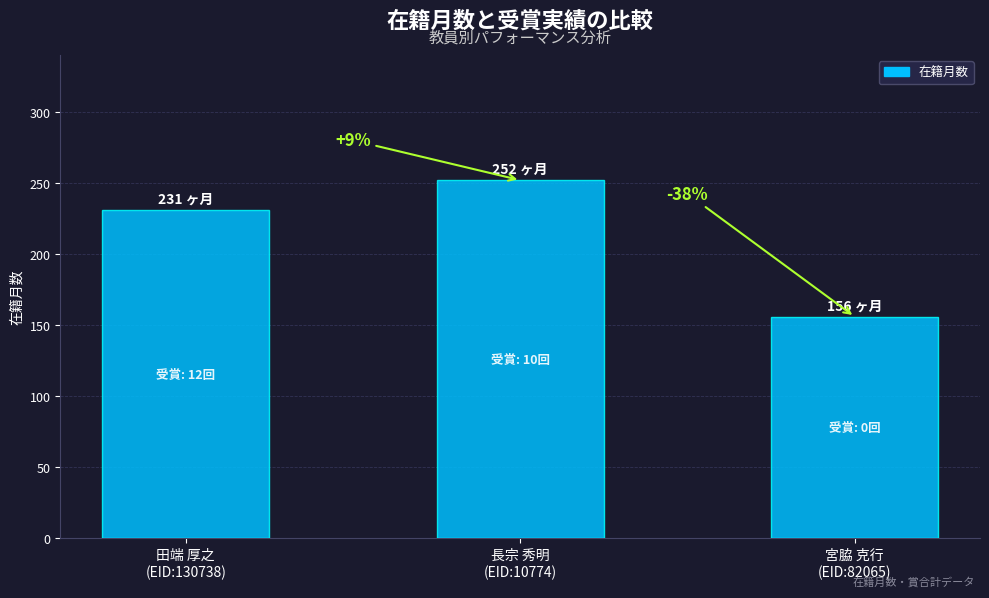

Where does the data first go above 231?

長宗 秀明
(EID:10774)